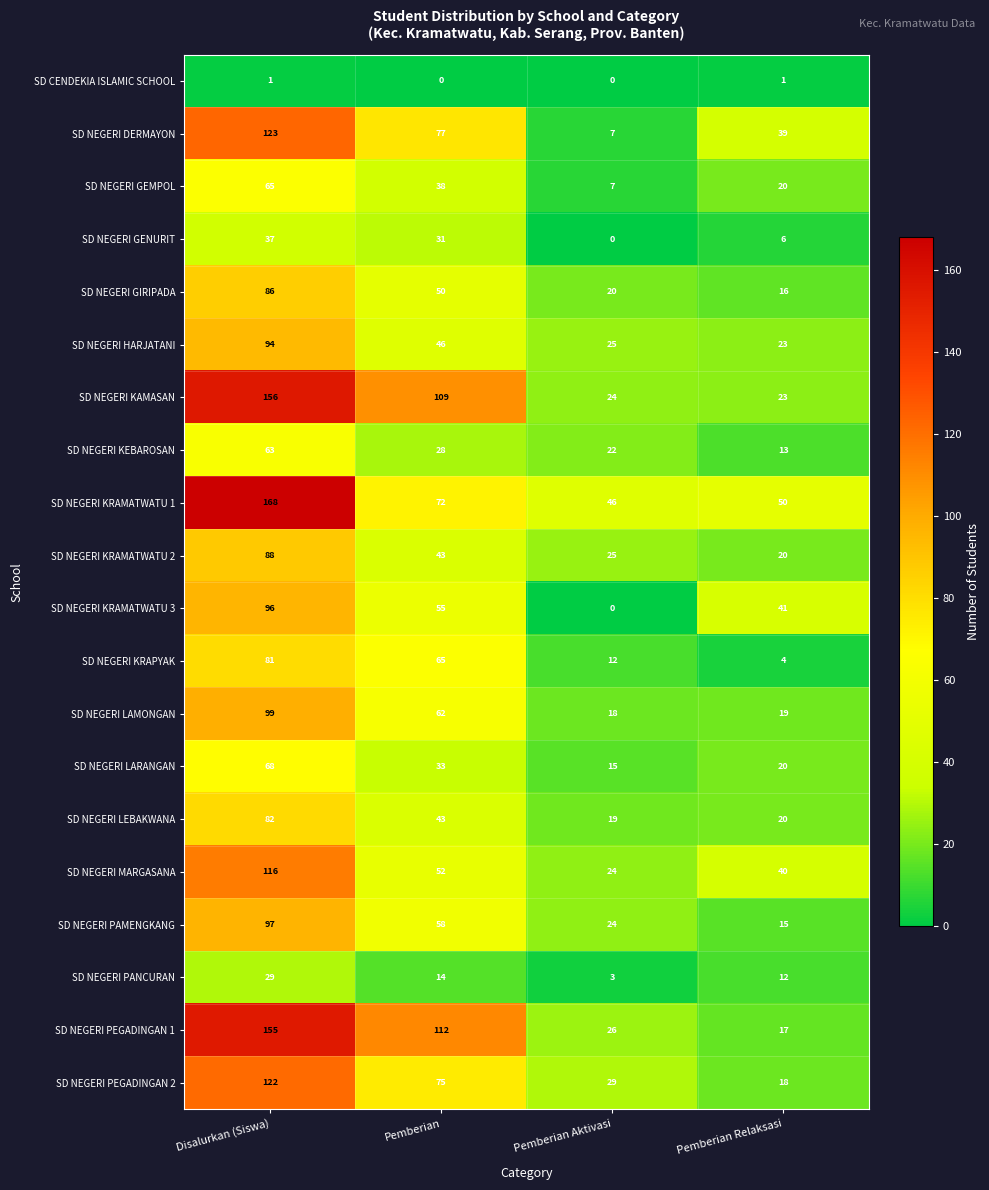

List the labels in order of SD NEGERI MARGASANA value, smallest first.

Pemberian Aktivasi, Pemberian Relaksasi, Pemberian, Disalurkan (Siswa)